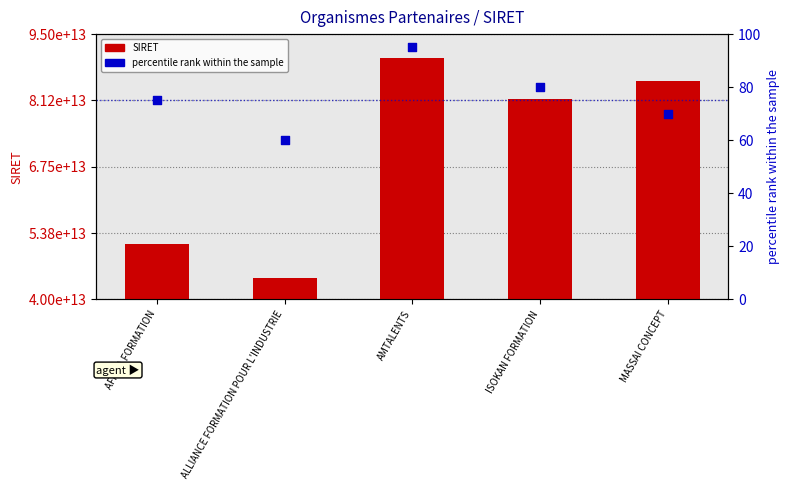

Which series reaches the maximum Y coordinate?

SIRET